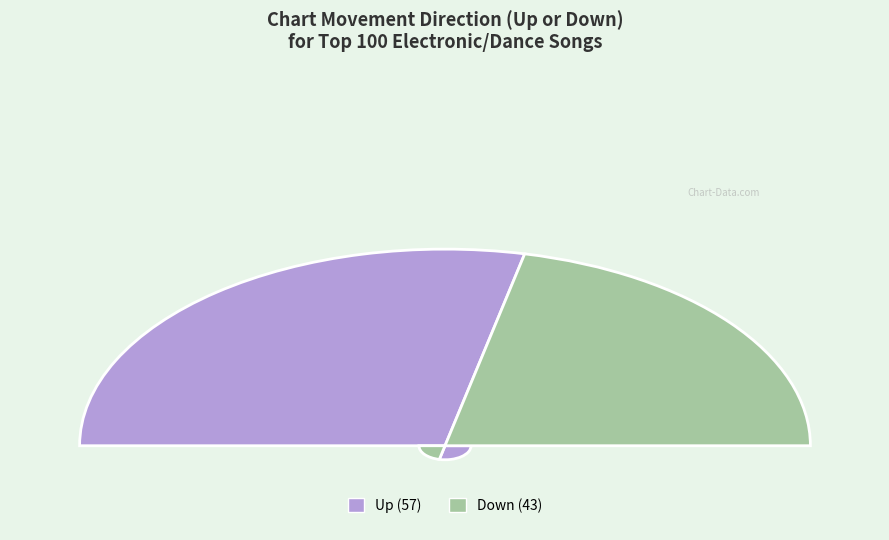

Is up the majority of the pie?

Yes